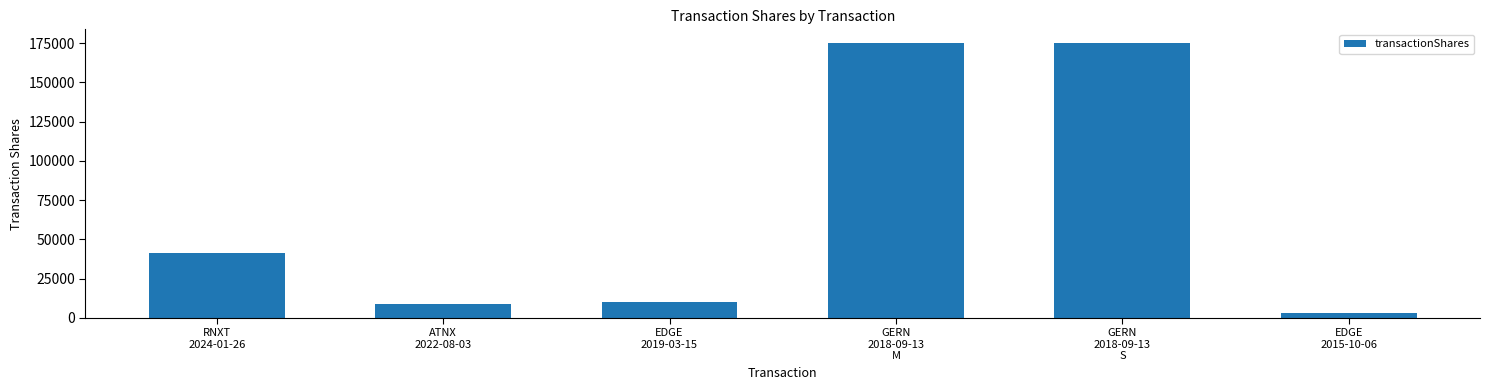

What is the change in value from GERN
2018-09-13
M to EDGE
2015-10-06?

-172000